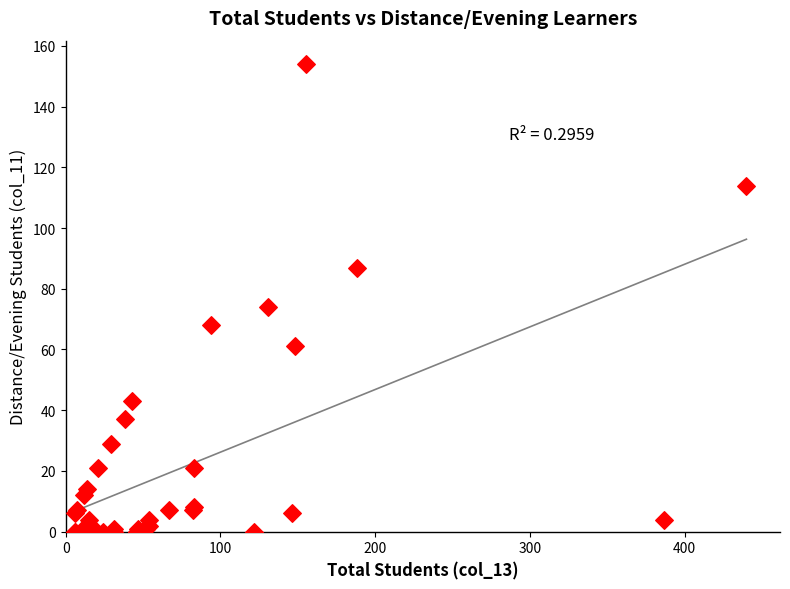

What Y value in the scatter plot is closest to 77?

74